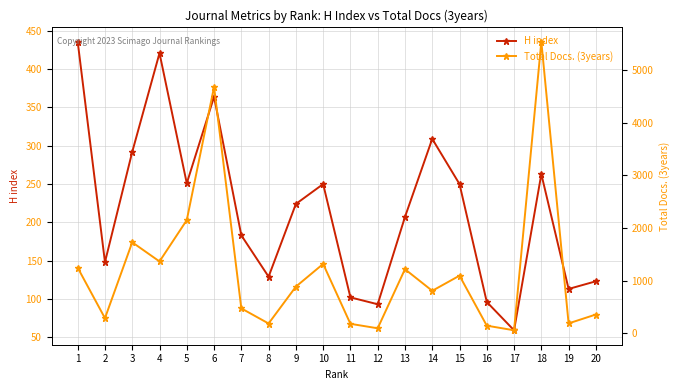

True or false: H index has a value of 93 at 12.

True